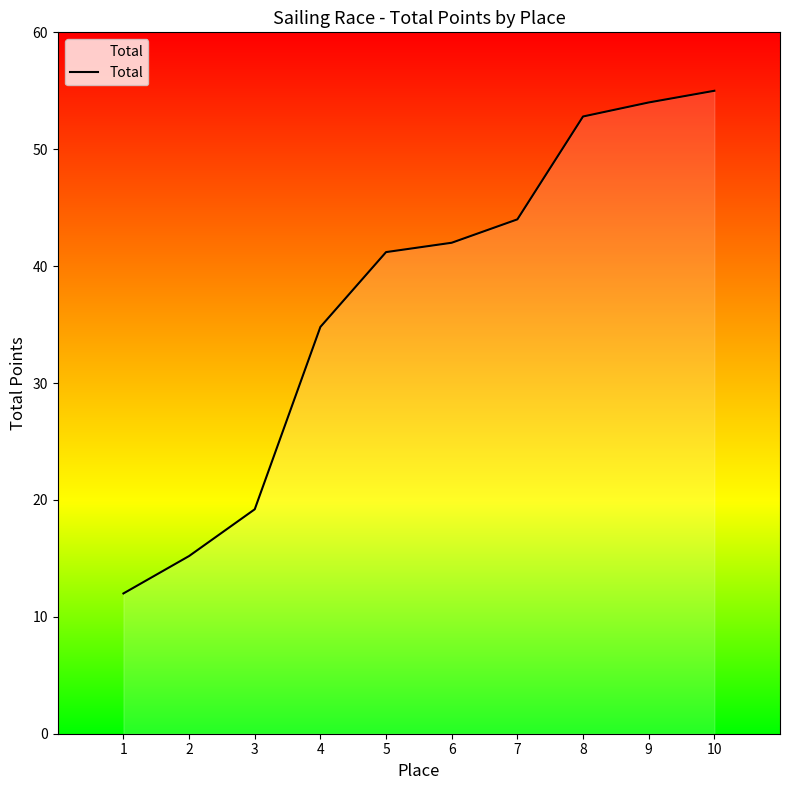

Reading left to right, extract all data points from this chart.

1=12.0	2=15.2	3=19.2	4=34.8	5=41.2	6=42.0	7=44.0	8=52.8	9=54.0	10=55.0